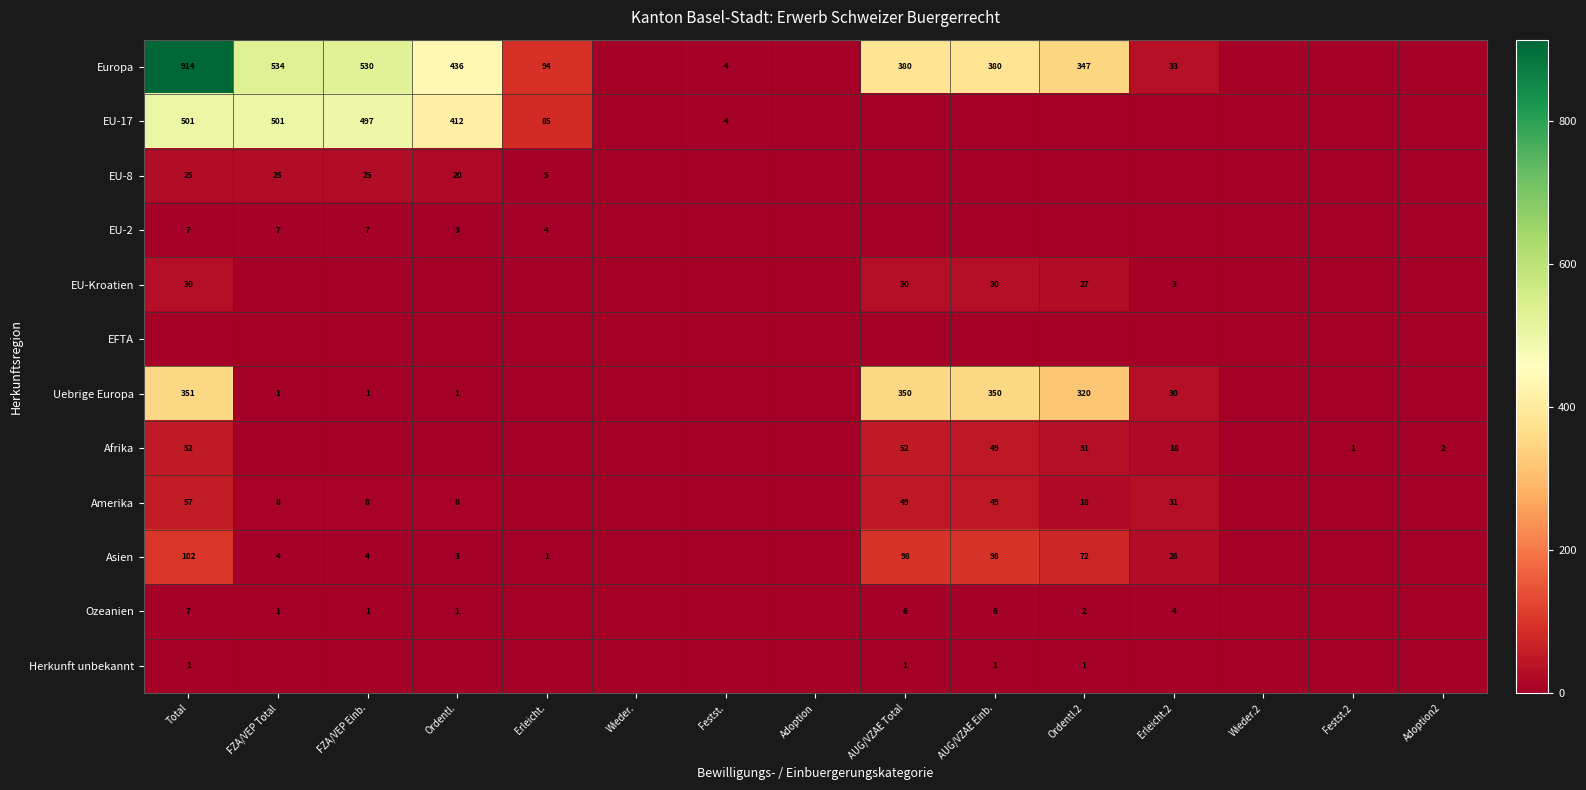

The EU-17 series shows 4 at Festst.. True or false?

True